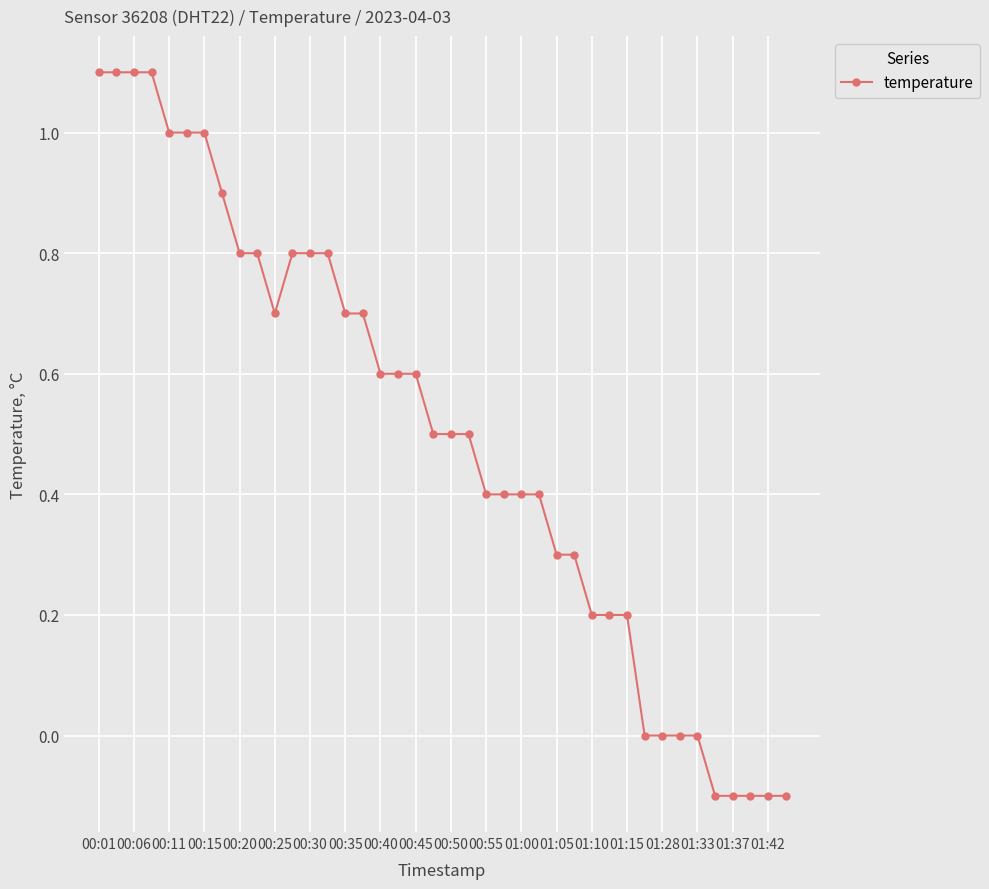

What is the difference between the maximum and second lowest values?

1.2